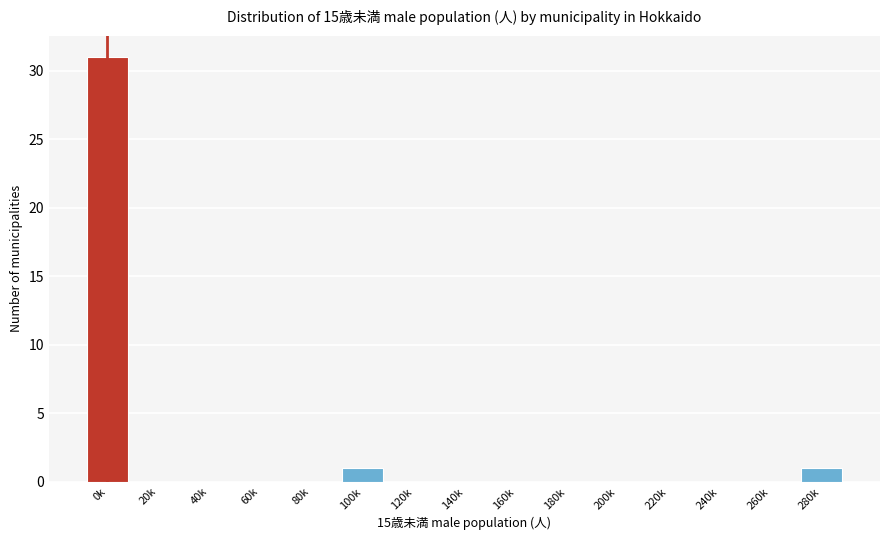

Reading left to right, list all the values displayed in this chart.

0k=31	20k=0	40k=0	60k=0	80k=0	100k=1	120k=0	140k=0	160k=0	180k=0	200k=0	220k=0	240k=0	260k=0	280k=1